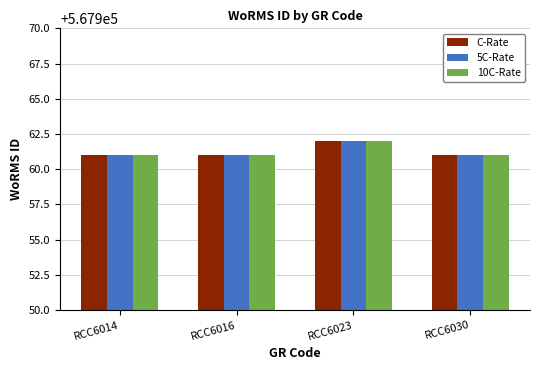

What is the average value of the 5C-Rate series?

567961